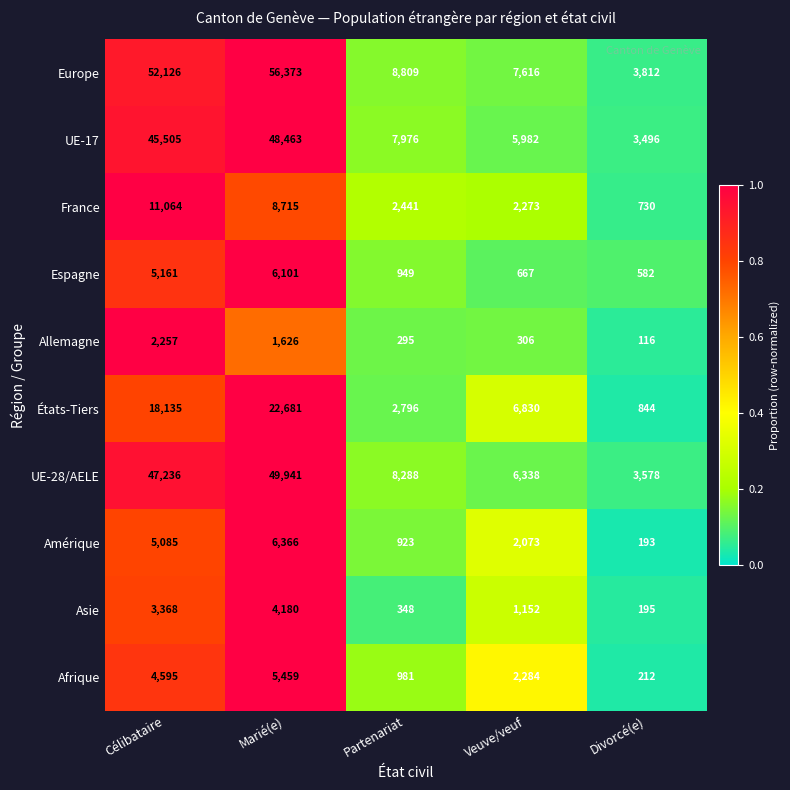

What is the difference between the second highest and minimum values in the Amérique series?

4892